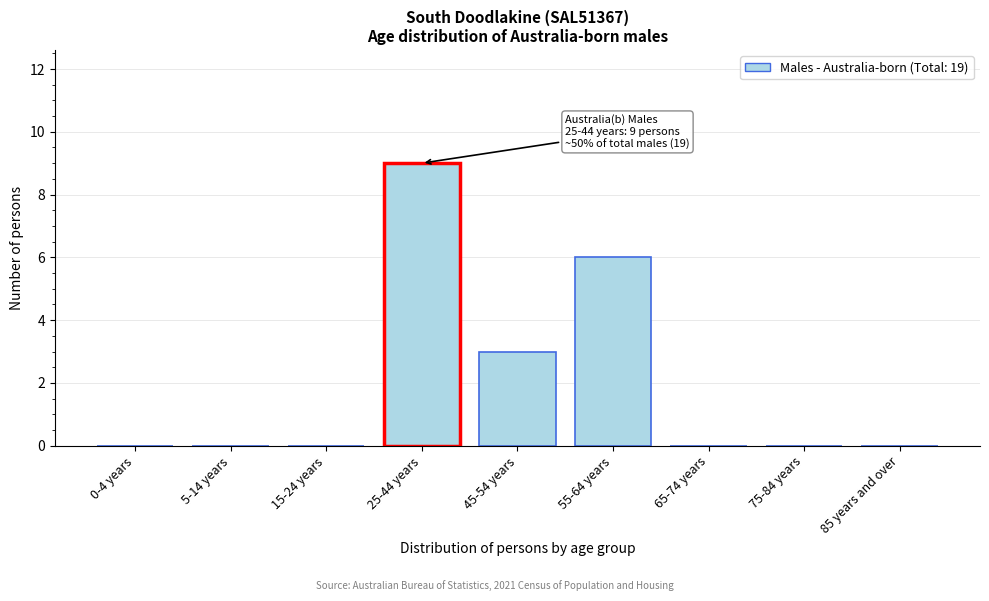

Reading left to right, list all the values displayed in this chart.

0-4 years=0	5-14 years=0	15-24 years=0	25-44 years=9	45-54 years=3	55-64 years=6	65-74 years=0	75-84 years=0	85 years and over=0